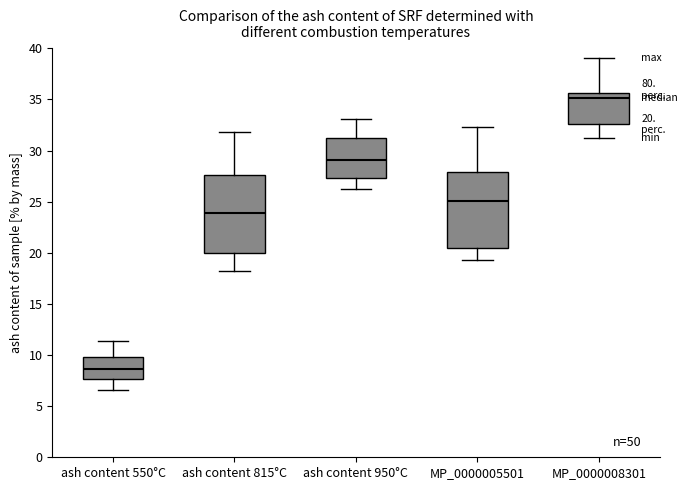

Which box's median line is the lowest?

ash content 550°C